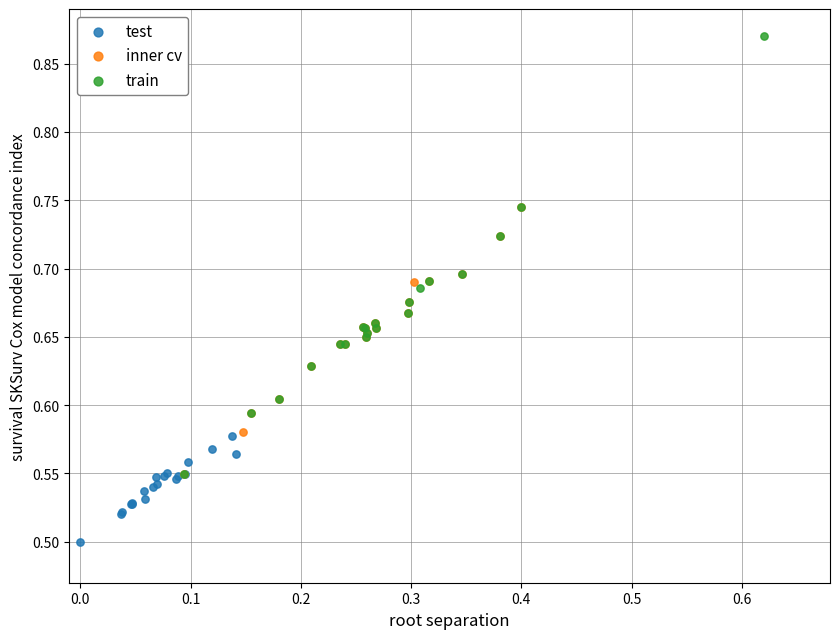

Which series reaches the maximum Y coordinate?

train